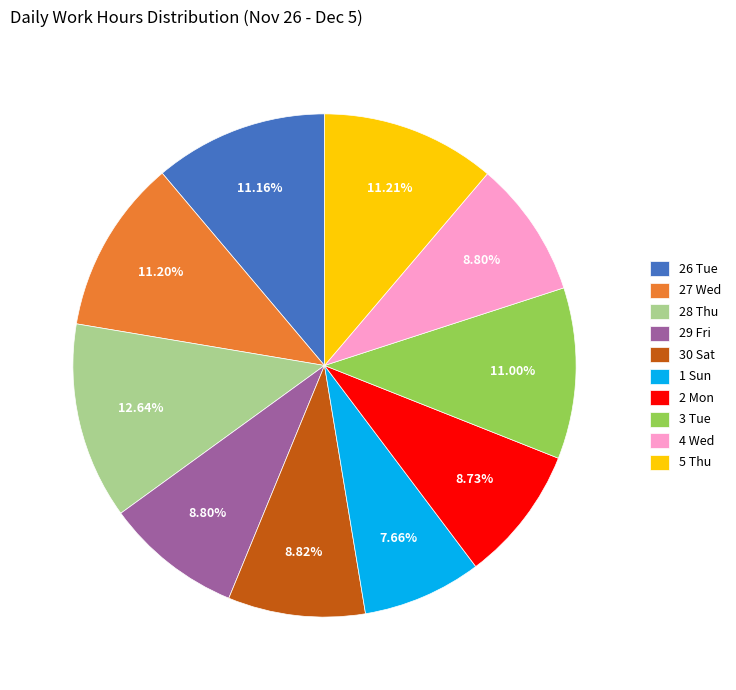

Is there any slice that represents more than half of the pie?

No